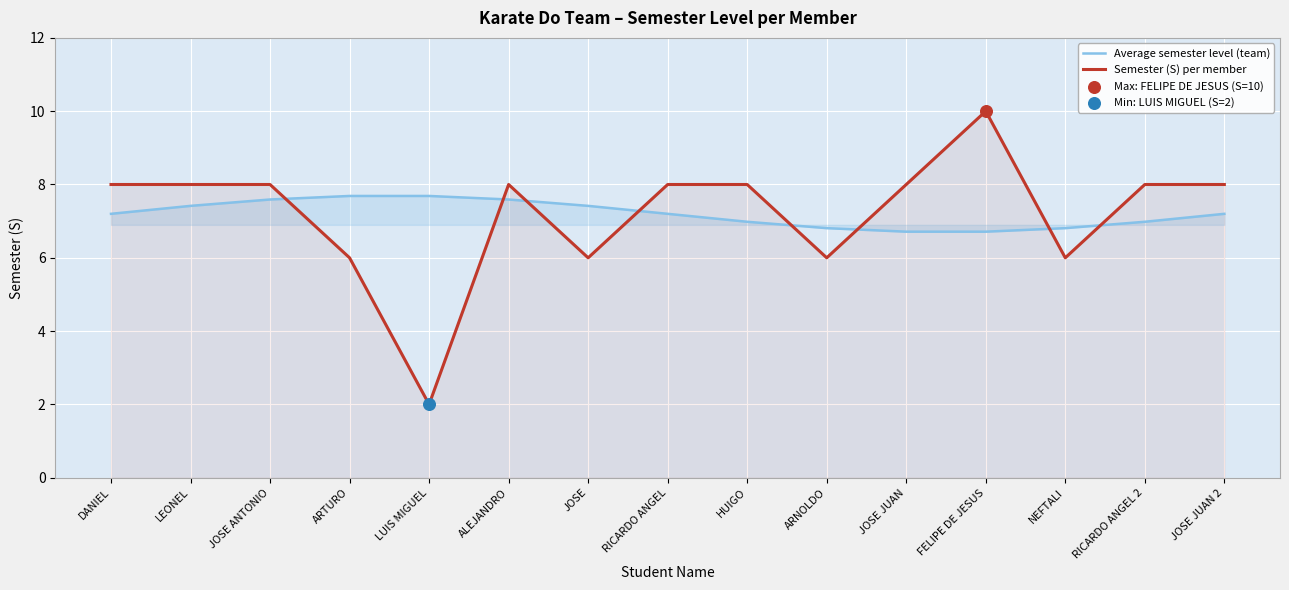

Which series has the largest total across all categories?

Average semester level (team)